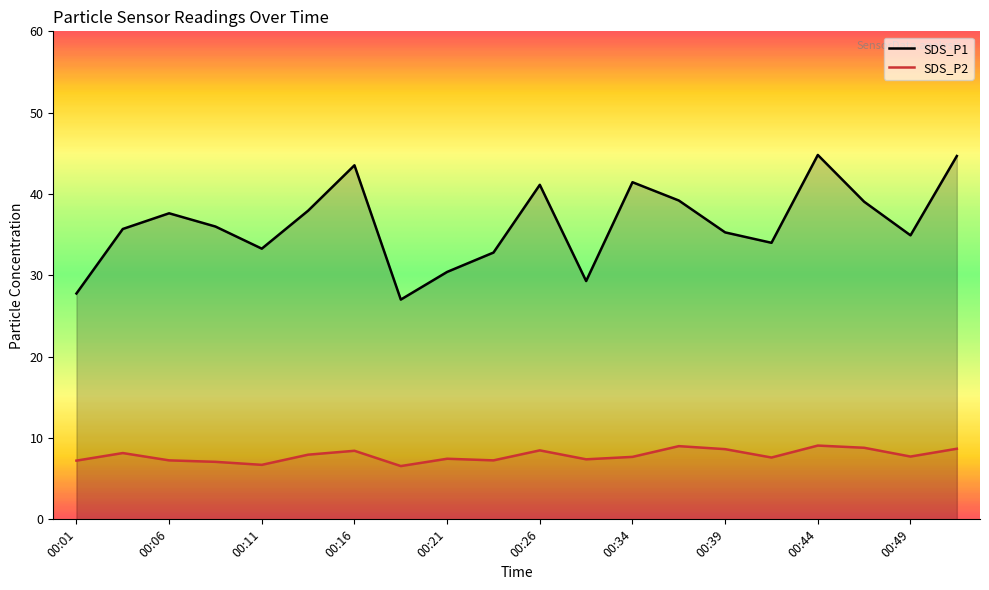

How many series are shown in this chart?

2